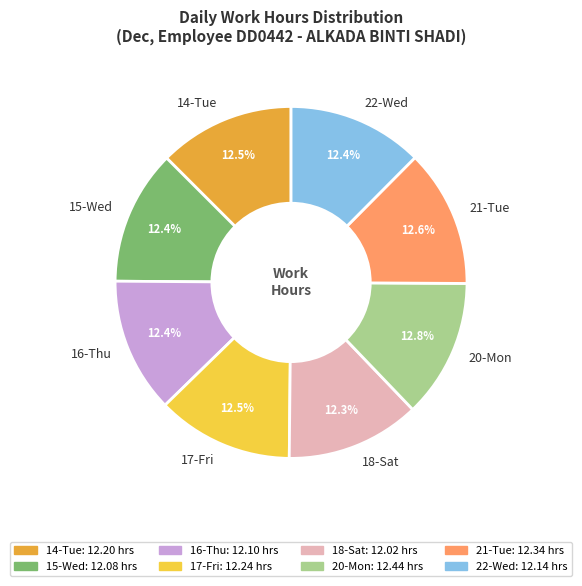

Does any single category account for the majority?

No